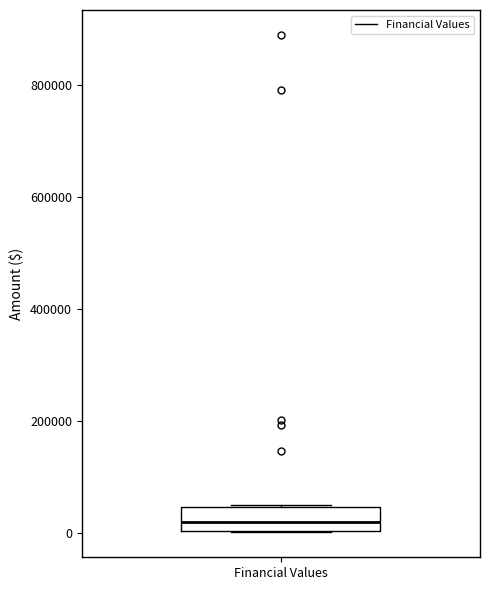

Read this box plot against the y-axis: the position of the median line, the range covered by the box, and the ends of both whiskers. The values are not printed on the chart, so give them approximately, as read against the axis.

median 20000, box 0 to 40000, whiskers 0 to 60000